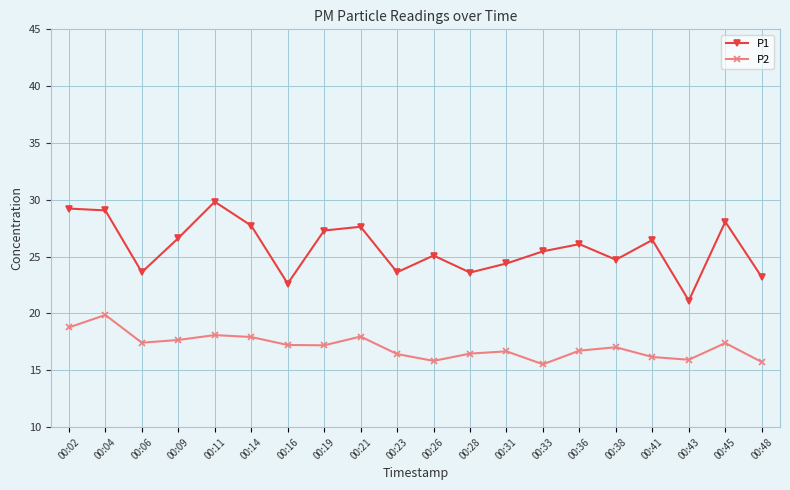

What are all the series names shown in the legend?

P1, P2